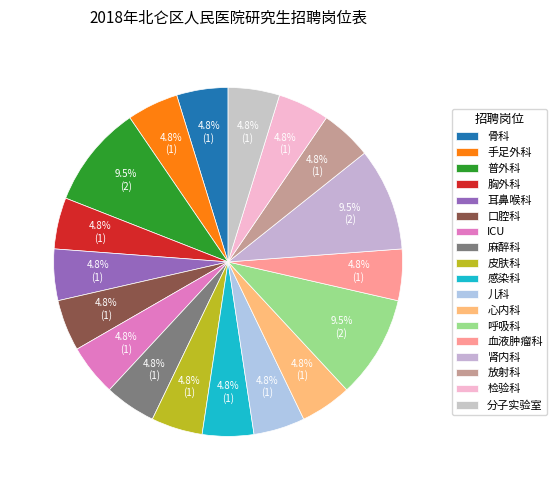

True or false: 胸外科 accounts for 5% of the total.

True